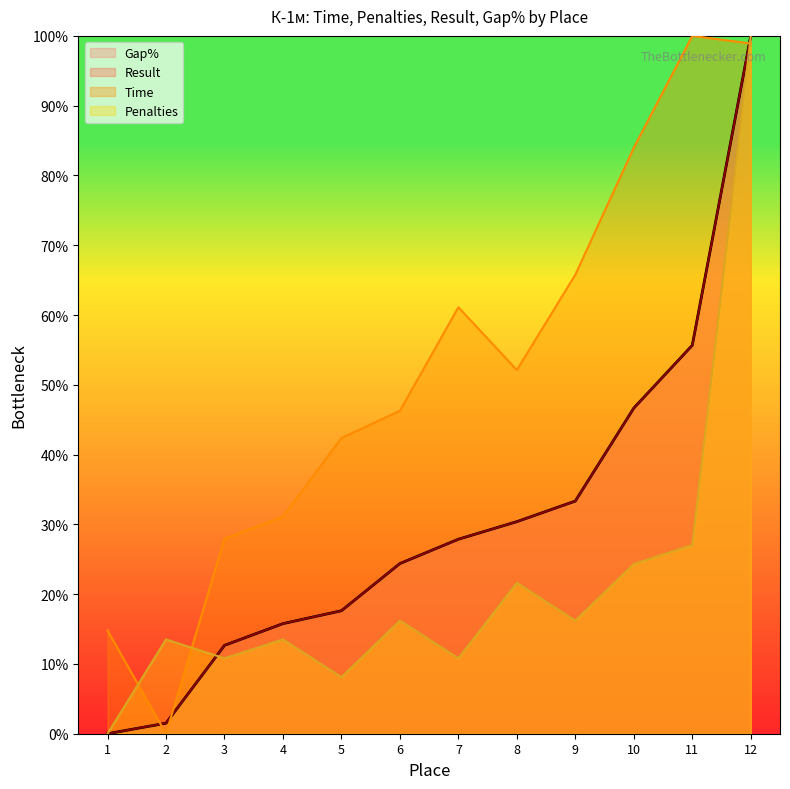

What is the average value of the Time series?

52.0